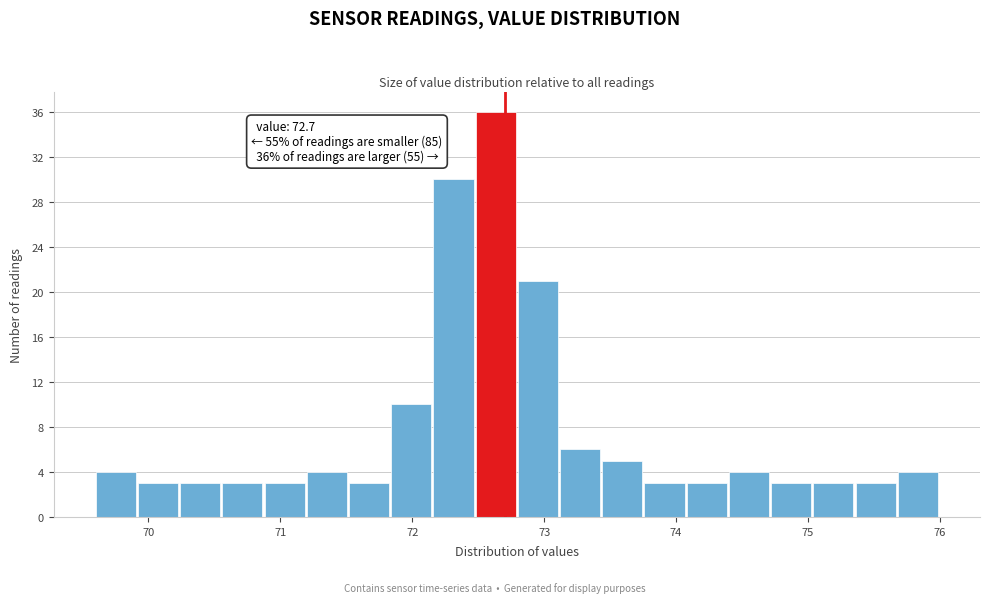

Read against the x-axis, roughly where is the centre of the tallest bar?

72.6